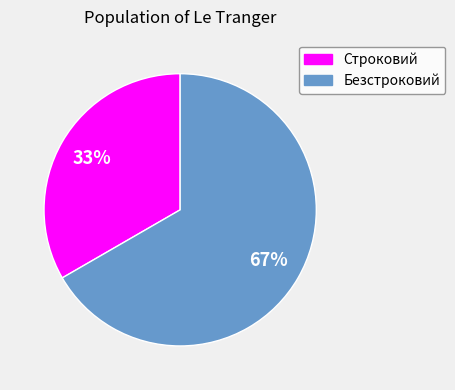

Is it true that Безстроковий is 60% of the pie?

False